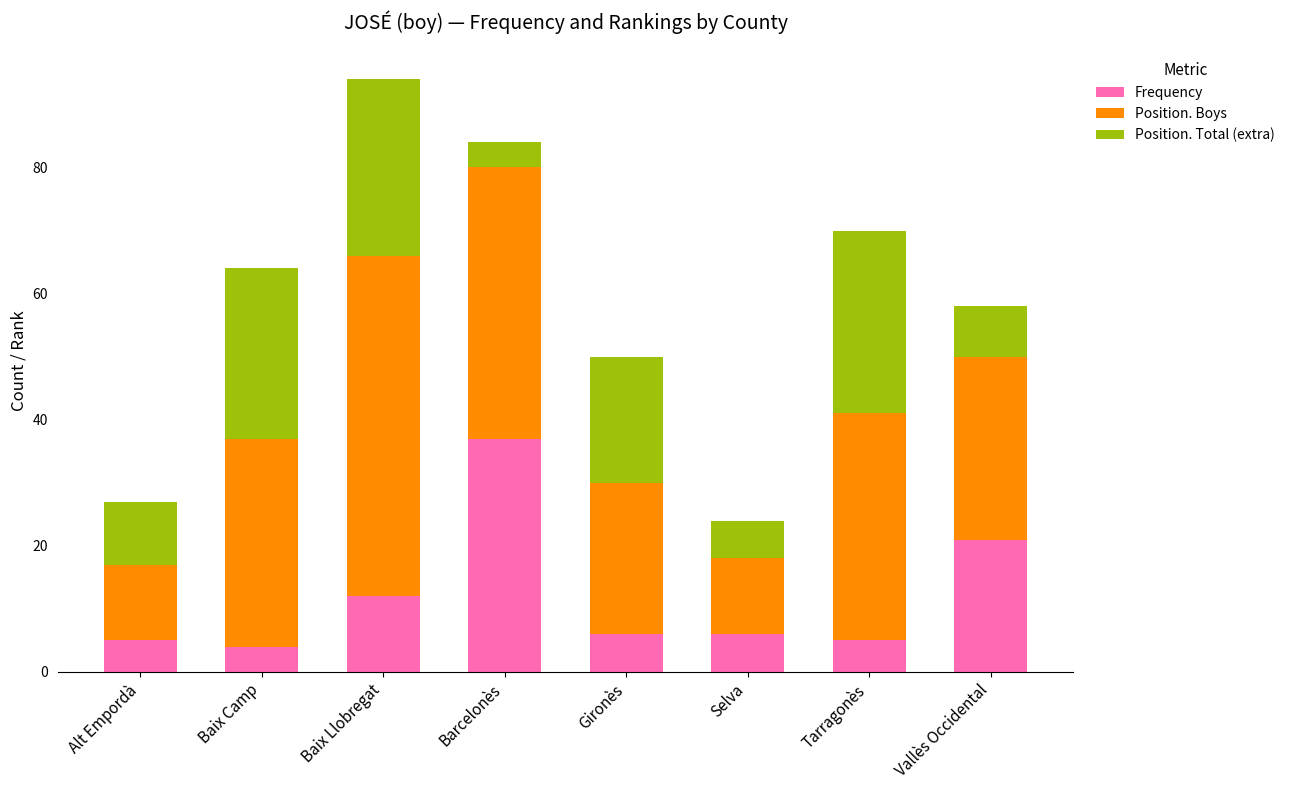

What is the total value across all series at Baix Camp?

64